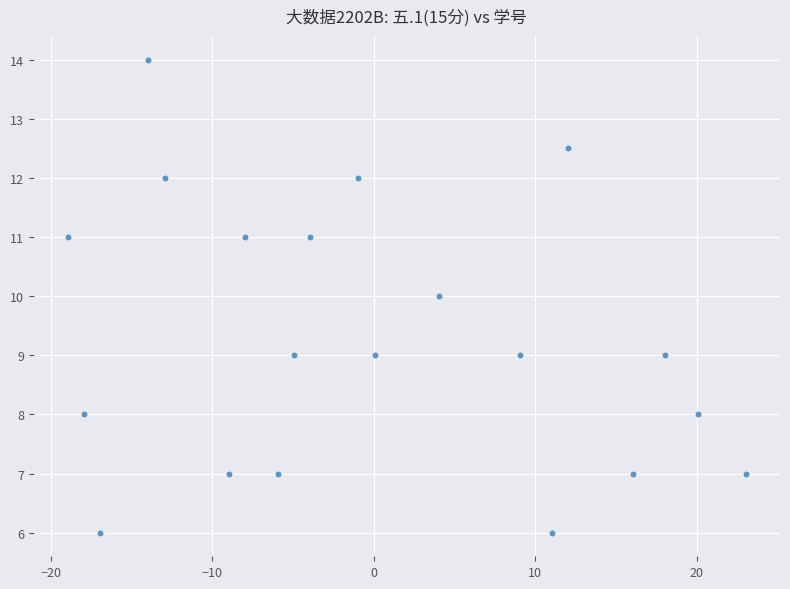

What is the range of Y values (max minus min)?

8.0